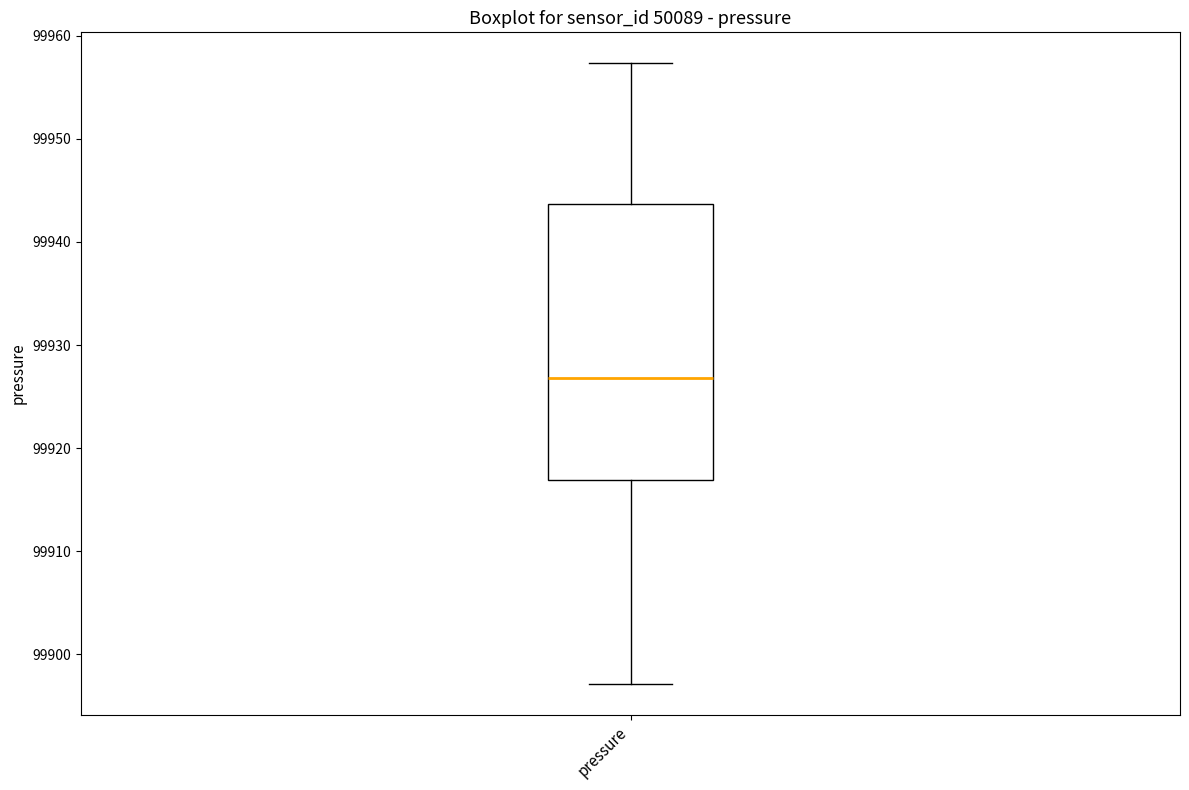

Read this box plot against the y-axis: the position of the median line, the range covered by the box, and the ends of both whiskers. The values are not printed on the chart, so give them approximately, as read against the axis.

median 99927, box 99917 to 99944, whiskers 99897 to 99957